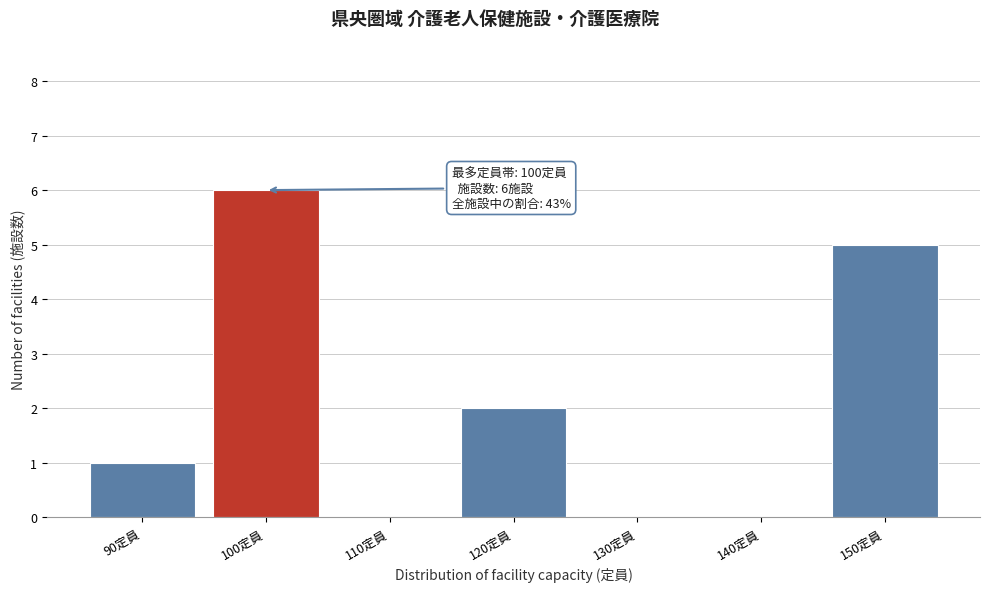

Reading right to left, list all the values displayed in this chart.

150定員=5	140定員=0	130定員=0	120定員=2	110定員=0	100定員=6	90定員=1